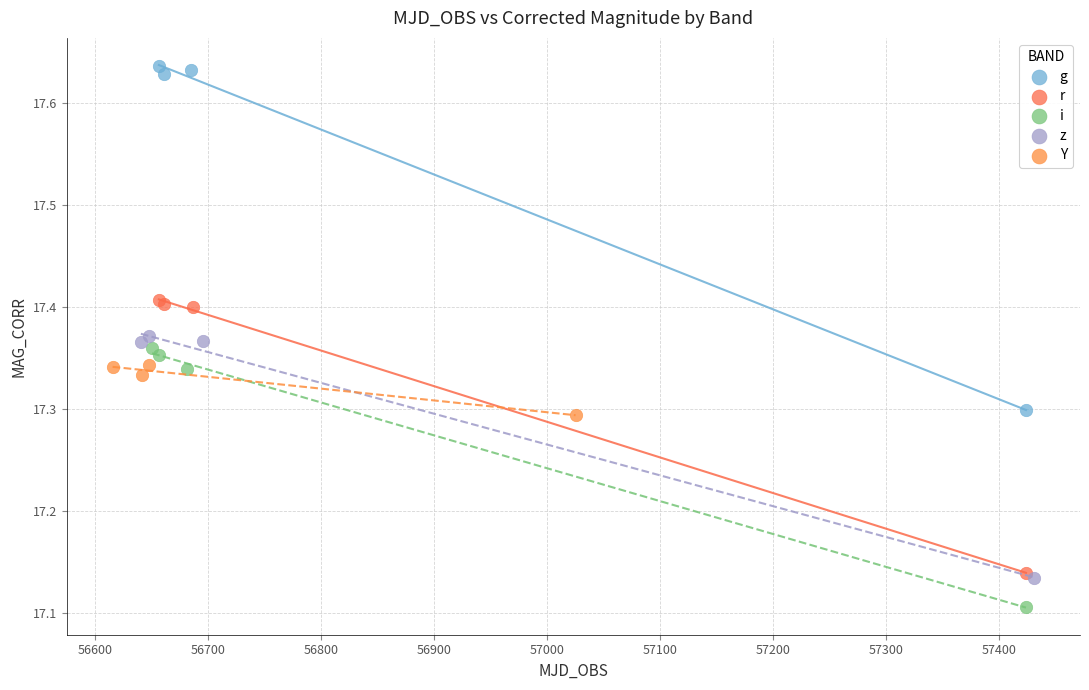

Which series reaches the maximum Y coordinate?

g